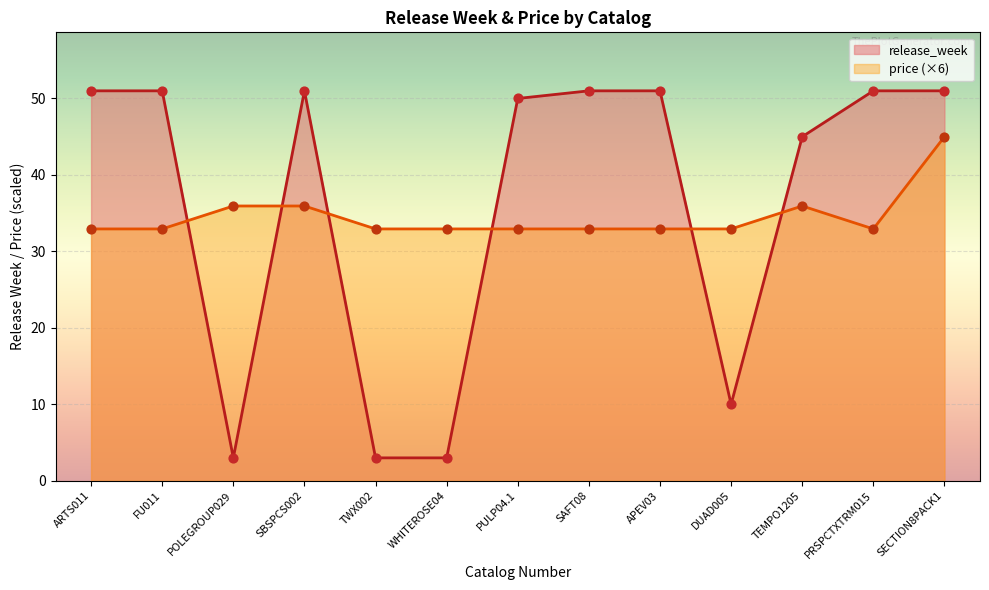

At how many categories does at least one series exceed 44?

9